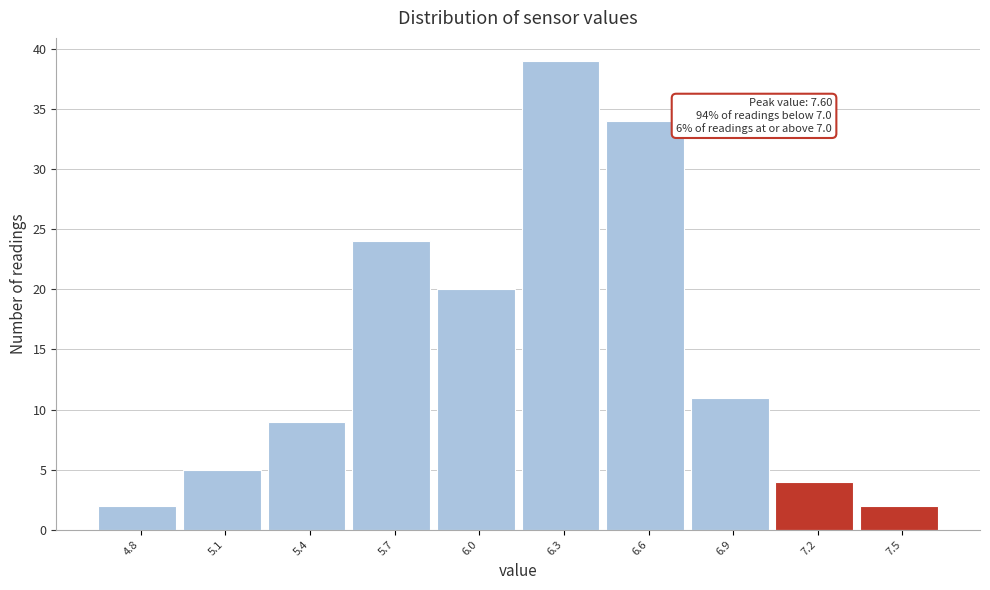

Reading right to left, transcribe all the data shown in this chart.

7.5=2	7.2=4	6.9=11	6.6=34	6.3=39	6.0=20	5.7=24	5.4=9	5.1=5	4.8=2